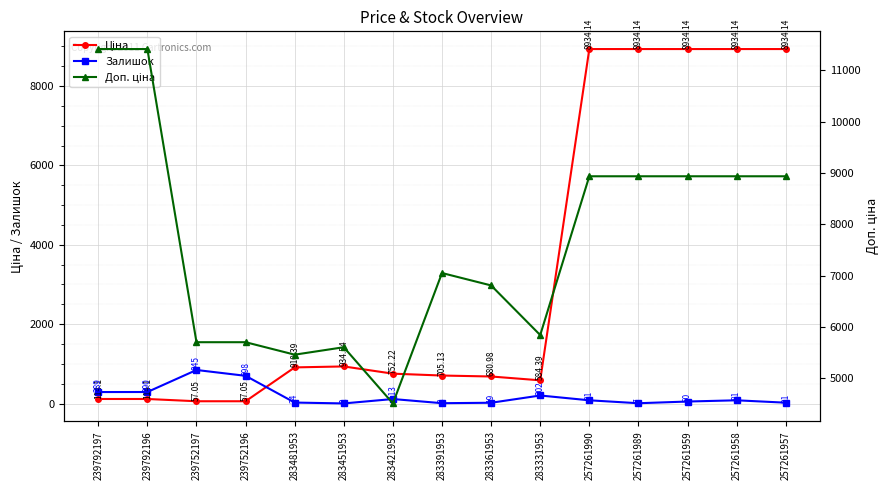

Between 283391953 and 257261957, which is larger?

257261957